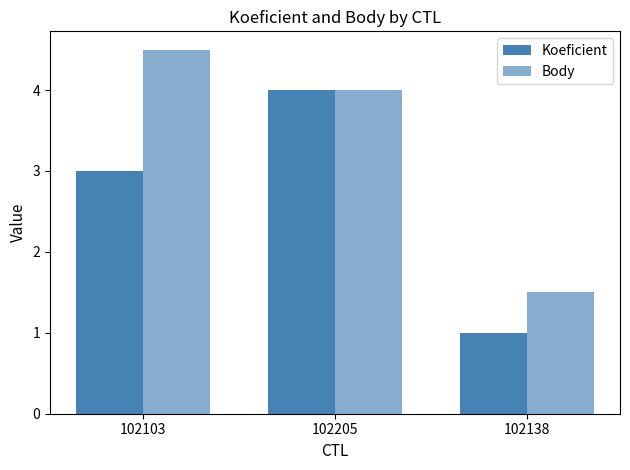

Rank the series by their maximum value, from lowest to highest.

Koeficient, Body